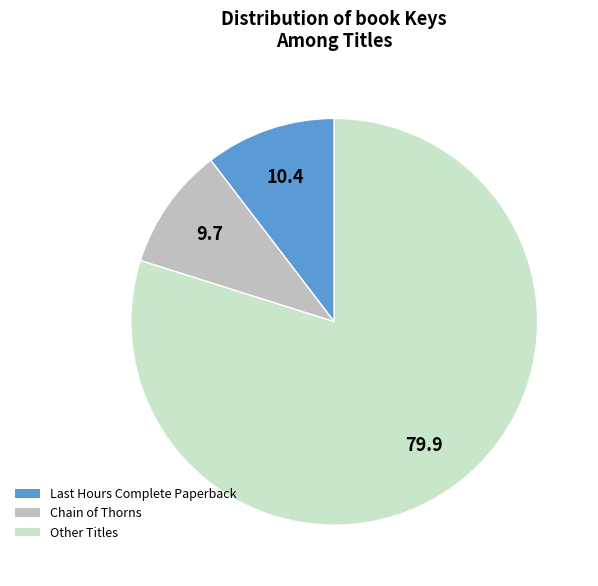

Count the number of slices in the pie.

3